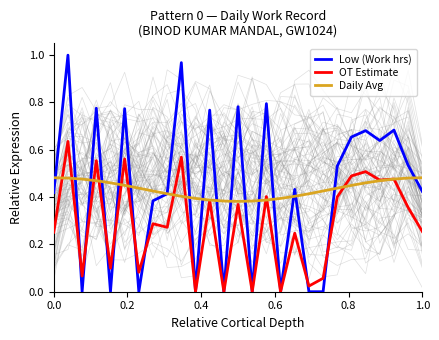

The value of OT Estimate at 25 is 0.2. True or false?

False